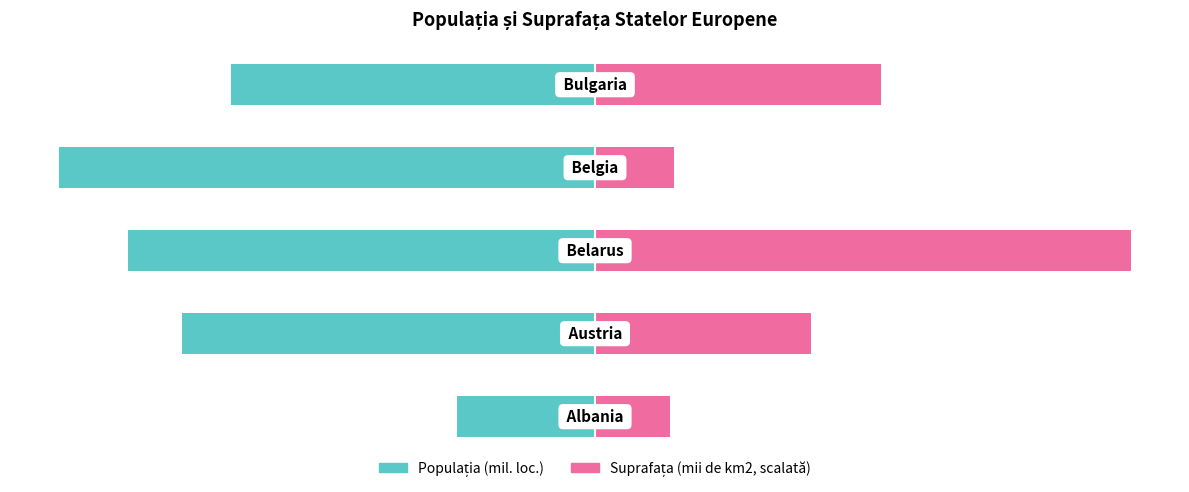

Count the number of categories in the chart.

5